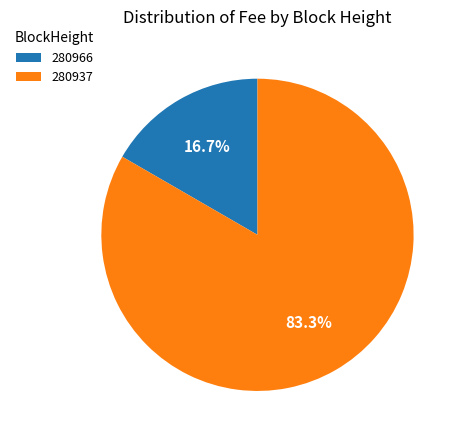

What is the smallest slice in the pie chart?

280966